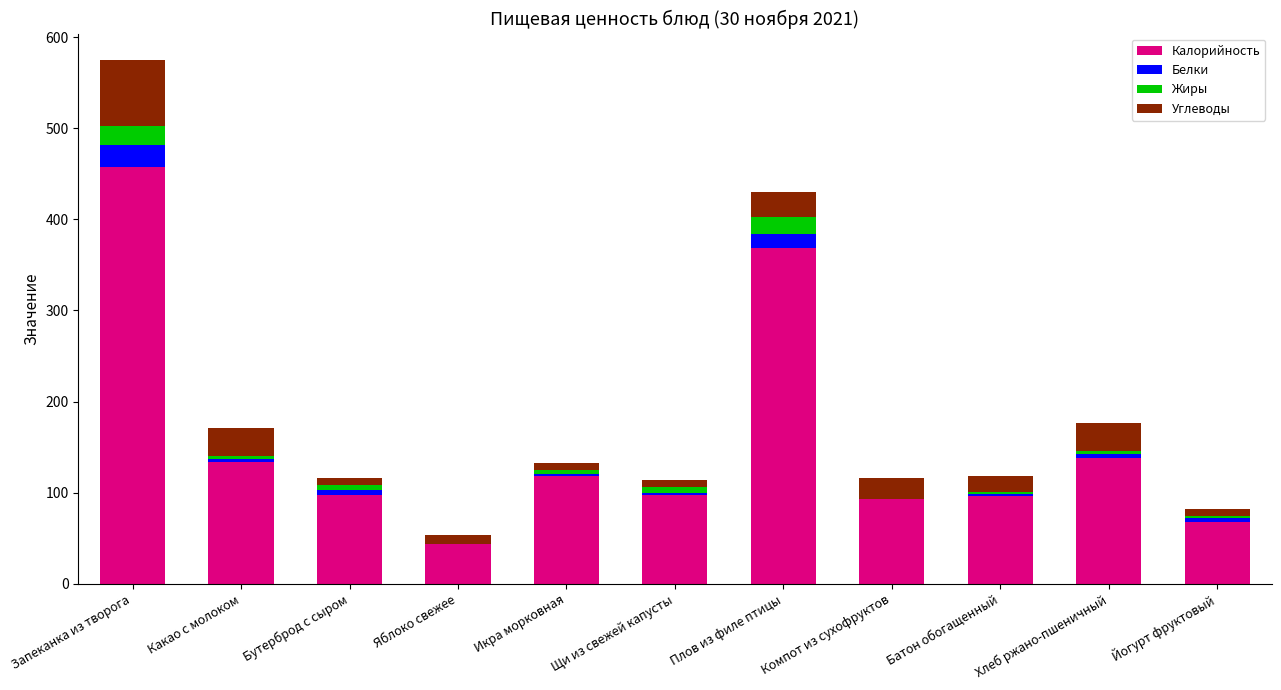

How many distinct data groups are displayed?

4